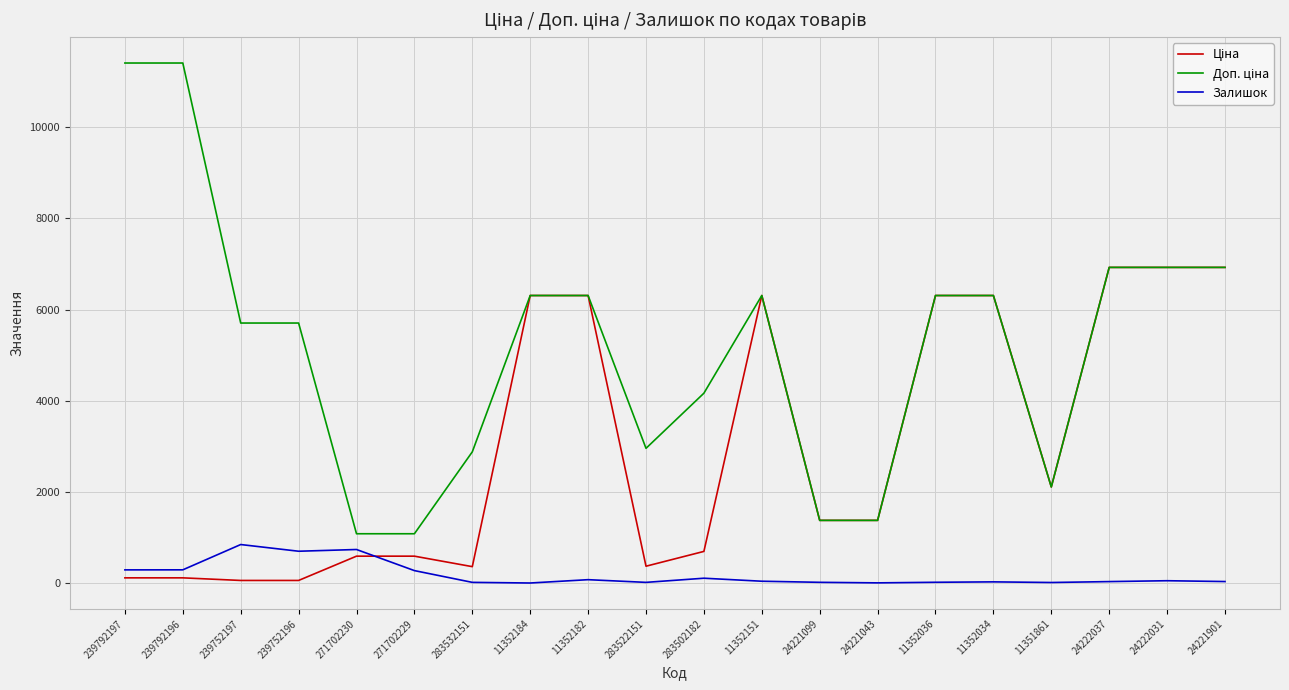

What is the greatest value displayed?

11410.0